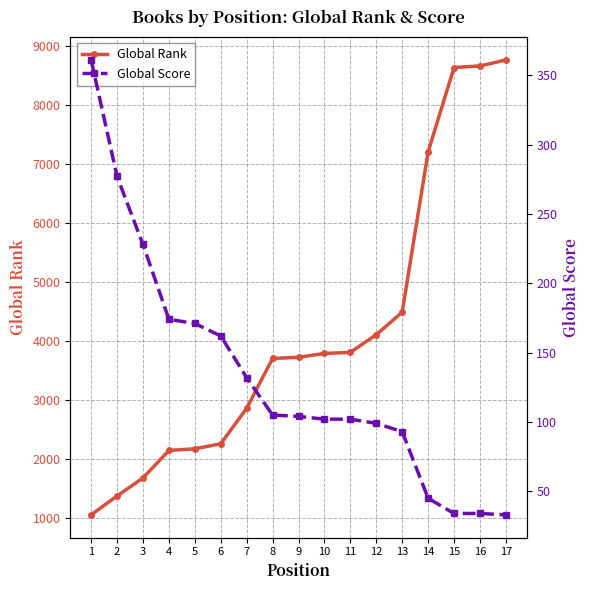

At how many categories does at least one series exceed 8433?

3